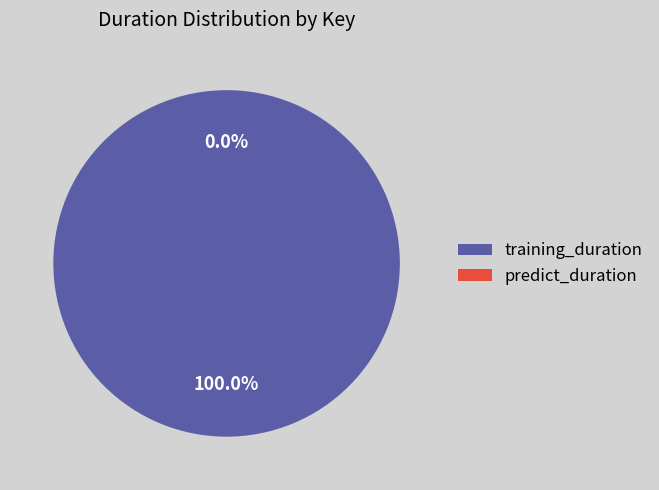

What is the majority slice?

training_duration